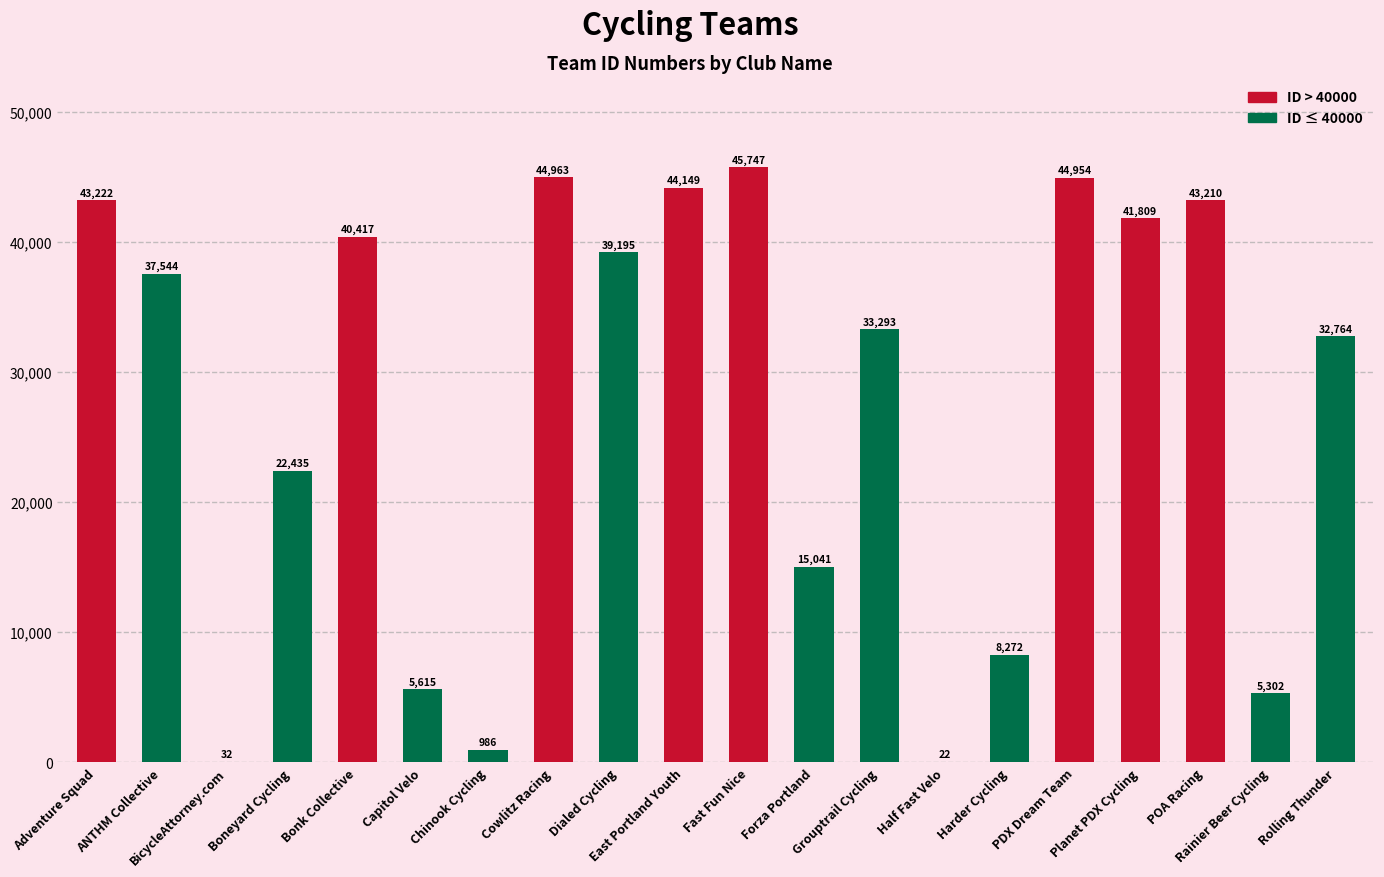

What is the greatest value displayed?

45747